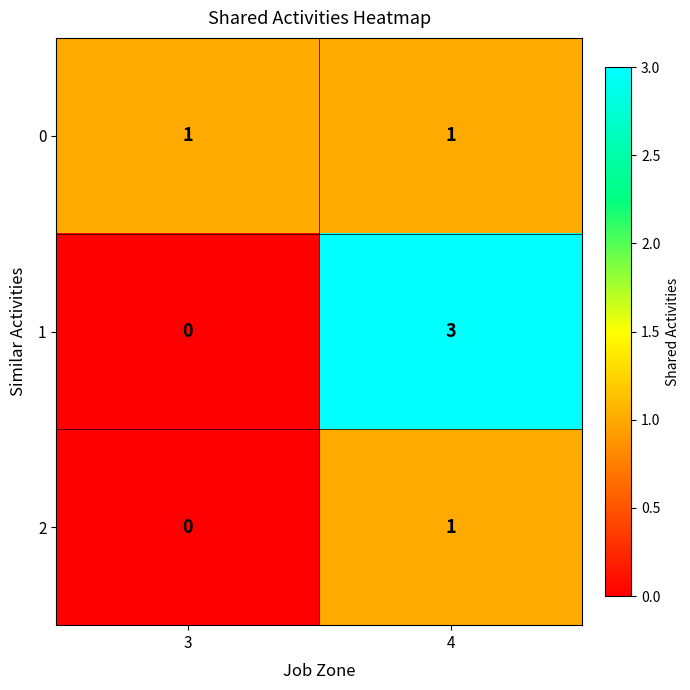

Which series has the widest spread of values?

1